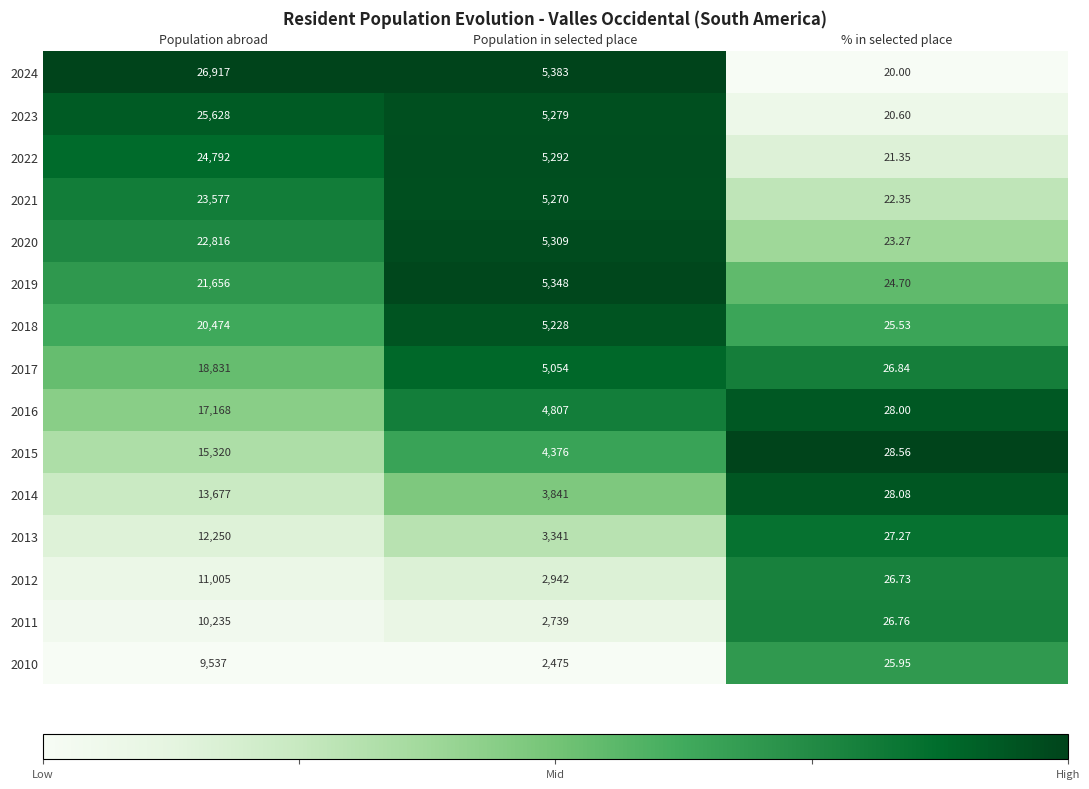

At which category is the sum across all series the highest?

Population abroad